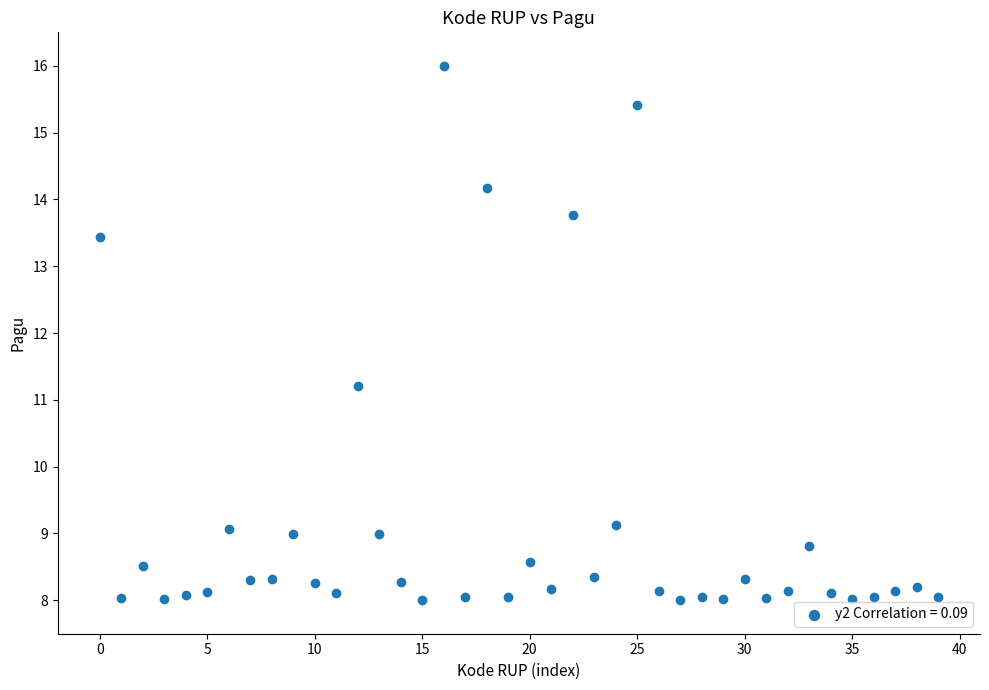

What Y value in the scatter plot is closest to 12?

11.2